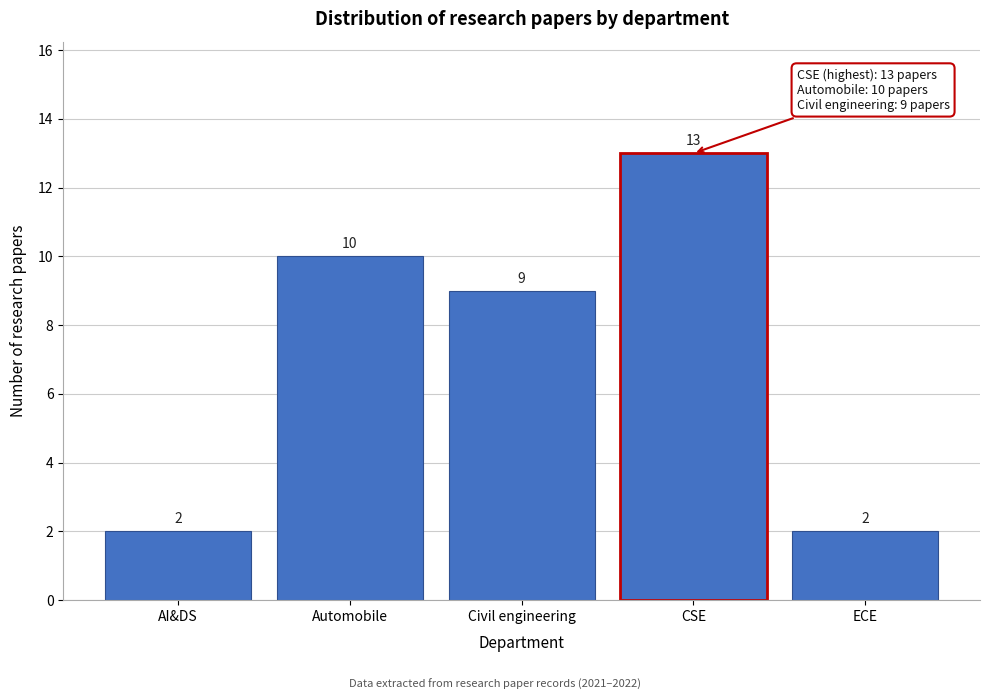

Reading left to right, list all the values displayed in this chart.

AI&DS=2	Automobile=10	Civil engineering=9	CSE=13	ECE=2